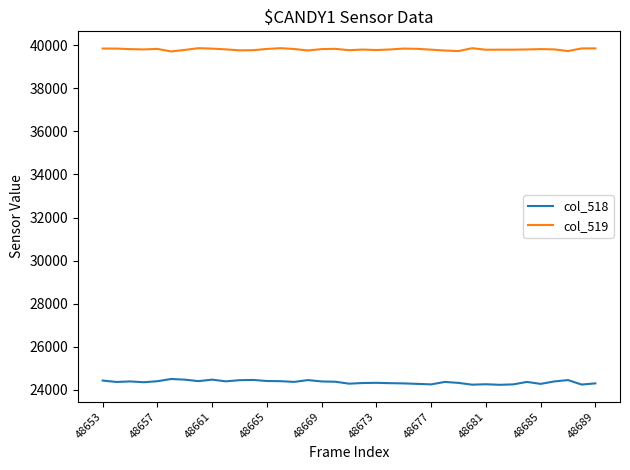

Rank the series by their average value, from highest to lowest.

col_519, col_518